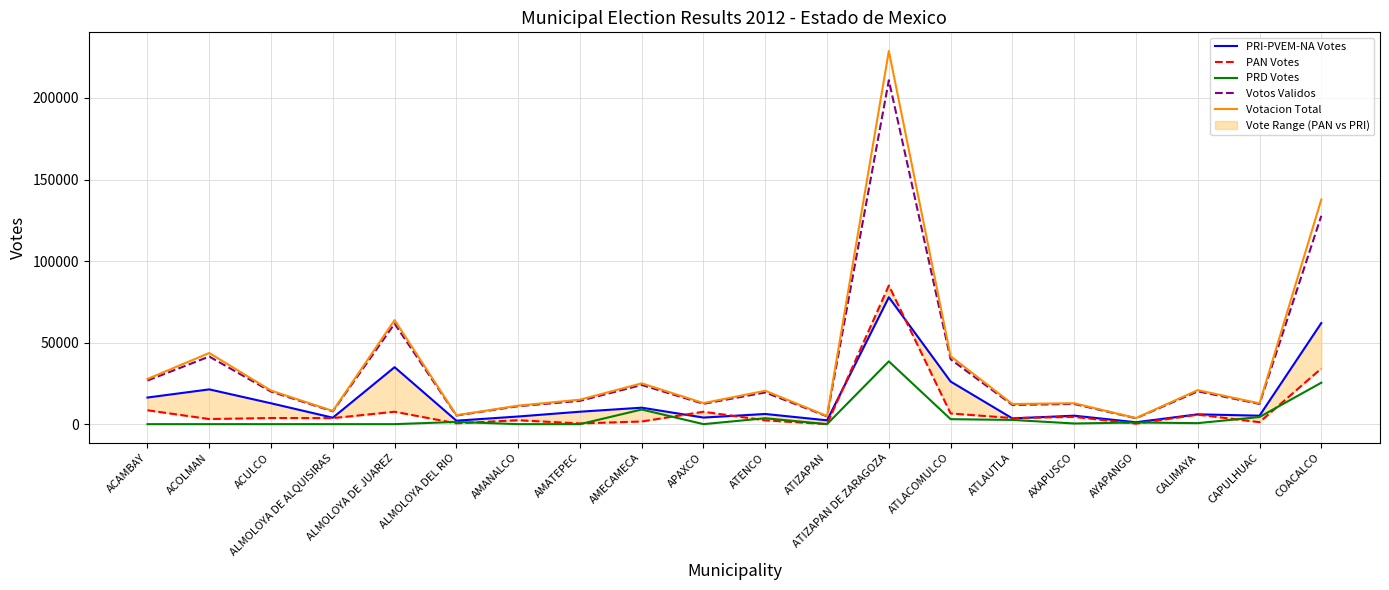

Where do PAN Votes and PRI-PVEM-NA Votes first cross each other?

AMECAMECA and APAXCO